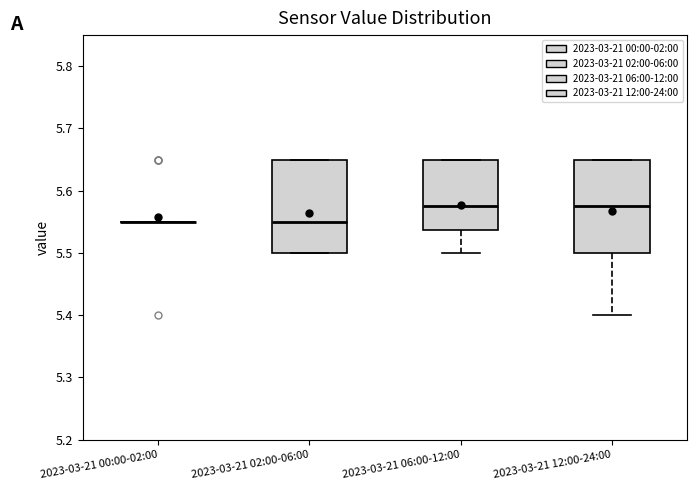

Reading left to right, transcribe this box plot: for each box, give where its median line is, the range the box spans, and where its two whiskers end, as read against the y-axis. The values are not printed on the chart, so give them approximately, as read against the axis.

2023-03-21 00:00-02:00: box collapsed to a line at 5.55, whiskers 5.55 to 5.55
2023-03-21 02:00-06:00: median 5.55, box 5.50 to 5.65, whiskers 5.50 to 5.65
2023-03-21 06:00-12:00: median 5.58, box 5.54 to 5.65, whiskers 5.50 to 5.65
2023-03-21 12:00-24:00: median 5.58, box 5.50 to 5.65, whiskers 5.40 to 5.65